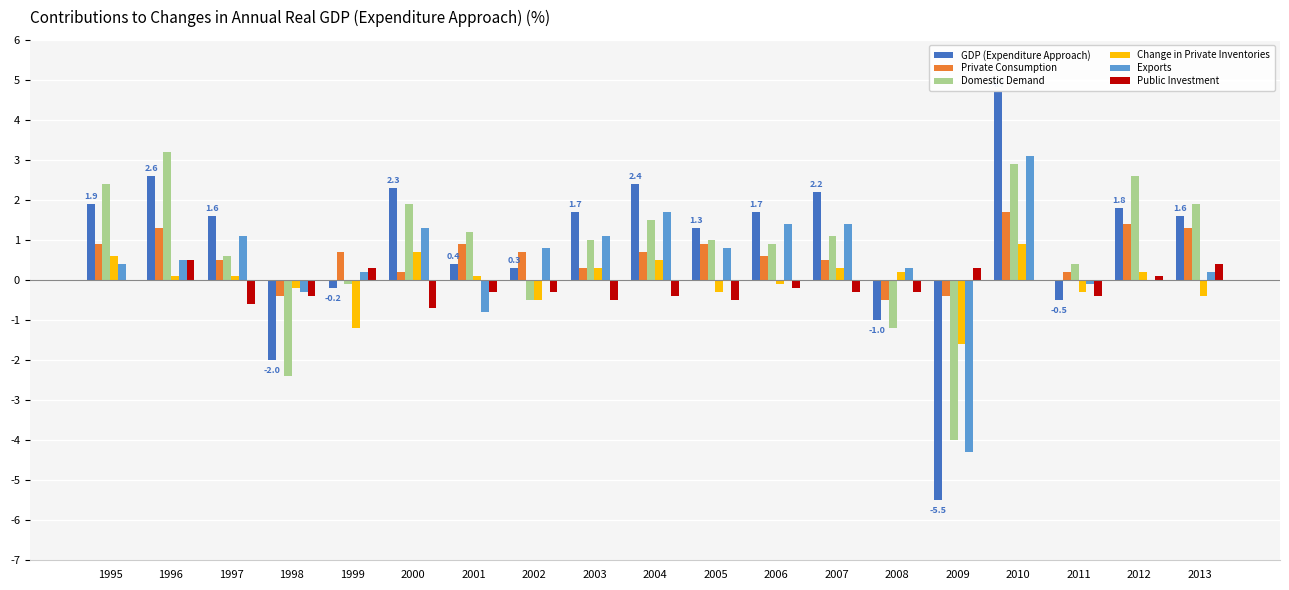

How many distinct data groups are displayed?

6